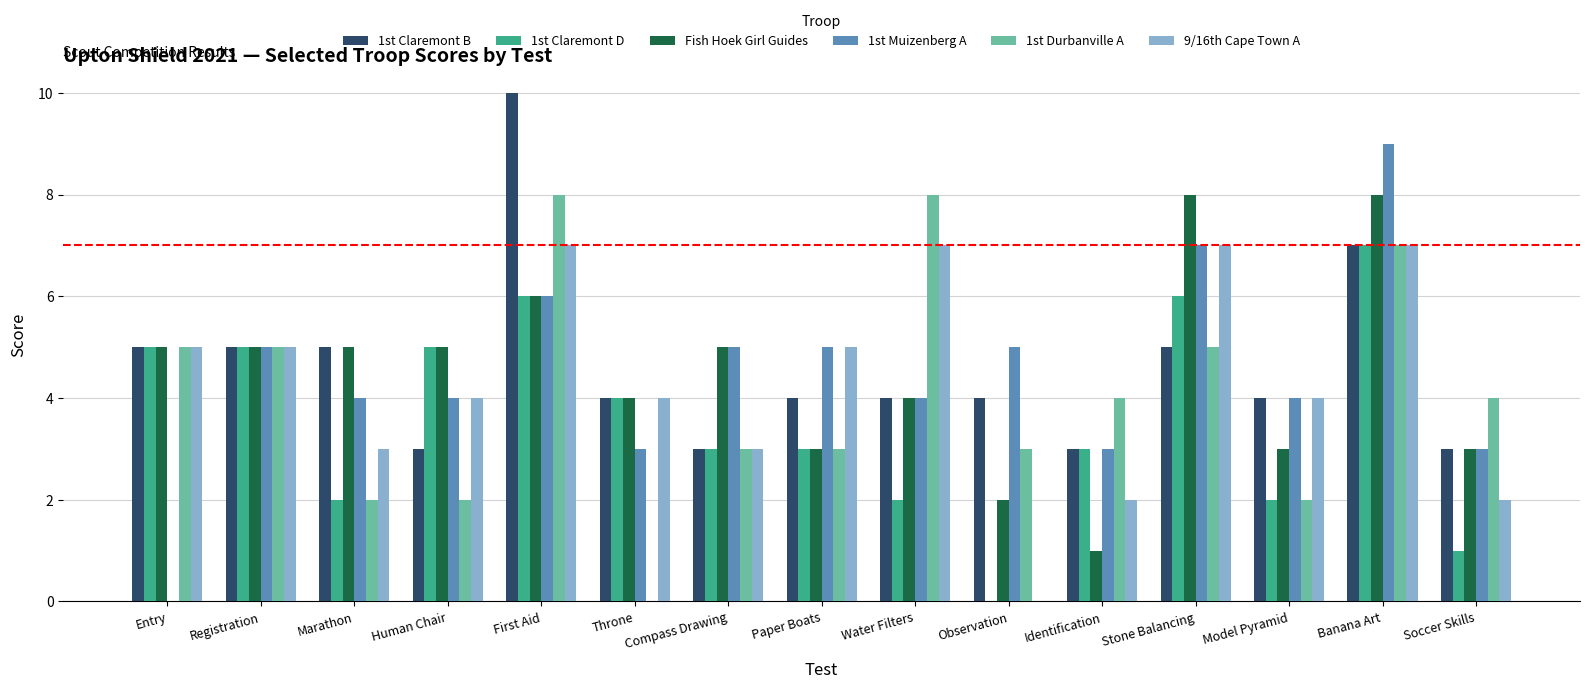

Reading left to right, list all the values displayed in this chart.

1st Claremont B: Entry=5	Registration=5	Marathon=5	Human Chair=3	First Aid=10	Throne=4	Compass Drawing=3	Paper Boats=4	Water Filters=4	Observation=4	Identification=3	Stone Balancing=5	Model Pyramid=4	Banana Art=7	Soccer Skills=3
1st Claremont D: Entry=5	Registration=5	Marathon=2	Human Chair=5	First Aid=6	Throne=4	Compass Drawing=3	Paper Boats=3	Water Filters=2	Observation=0	Identification=3	Stone Balancing=6	Model Pyramid=2	Banana Art=7	Soccer Skills=1
Fish Hoek Girl Guides: Entry=5	Registration=5	Marathon=5	Human Chair=5	First Aid=6	Throne=4	Compass Drawing=5	Paper Boats=3	Water Filters=4	Observation=2	Identification=1	Stone Balancing=8	Model Pyramid=3	Banana Art=8	Soccer Skills=3
1st Muizenberg A: Entry=0	Registration=5	Marathon=4	Human Chair=4	First Aid=6	Throne=3	Compass Drawing=5	Paper Boats=5	Water Filters=4	Observation=5	Identification=3	Stone Balancing=7	Model Pyramid=4	Banana Art=9	Soccer Skills=3
1st Durbanville A: Entry=5	Registration=5	Marathon=2	Human Chair=2	First Aid=8	Throne=0	Compass Drawing=3	Paper Boats=3	Water Filters=8	Observation=3	Identification=4	Stone Balancing=5	Model Pyramid=2	Banana Art=7	Soccer Skills=4
9/16th Cape Town A: Entry=5	Registration=5	Marathon=3	Human Chair=4	First Aid=7	Throne=4	Compass Drawing=3	Paper Boats=5	Water Filters=7	Observation=0	Identification=2	Stone Balancing=7	Model Pyramid=4	Banana Art=7	Soccer Skills=2